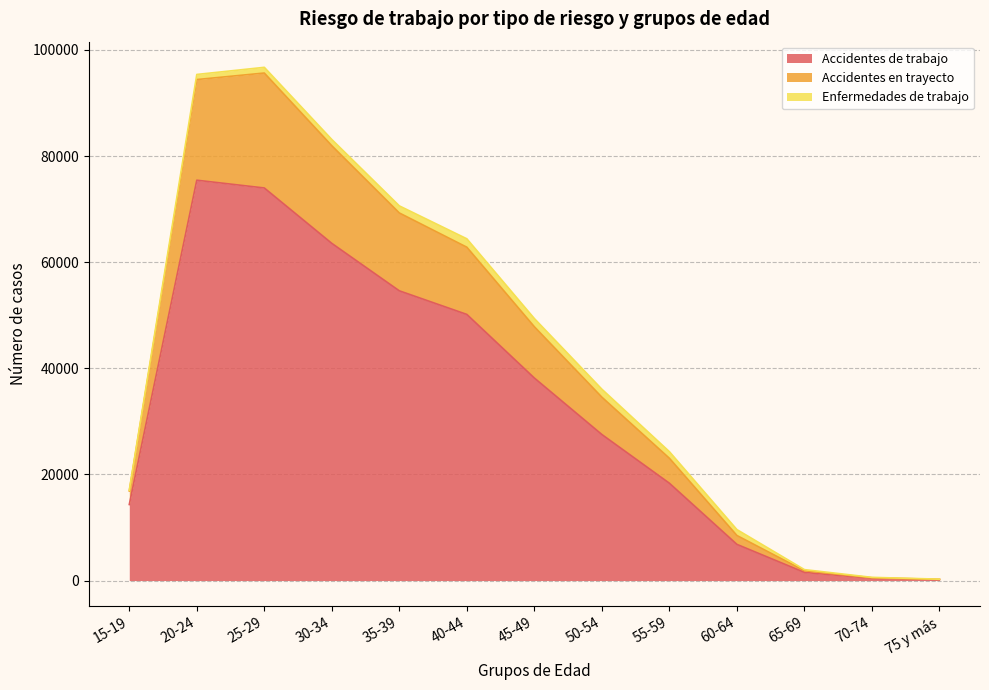

What is the maximum value for Accidentes de trabajo?

75453